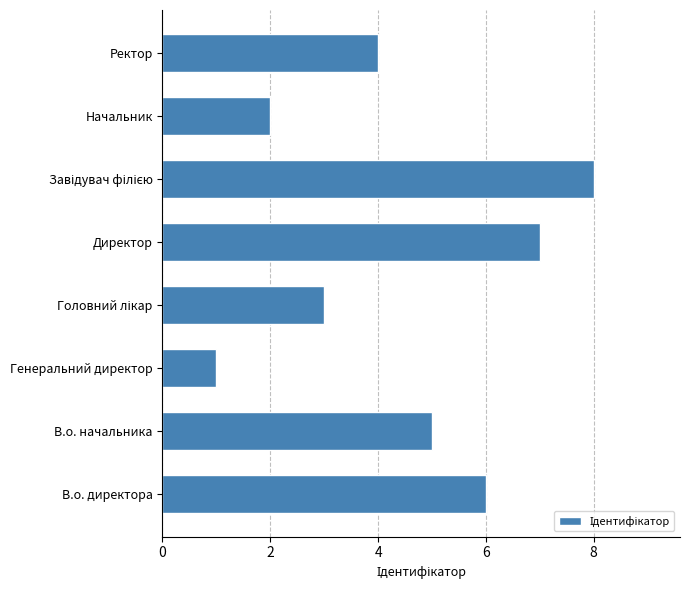

Count the number of categories in the chart.

8